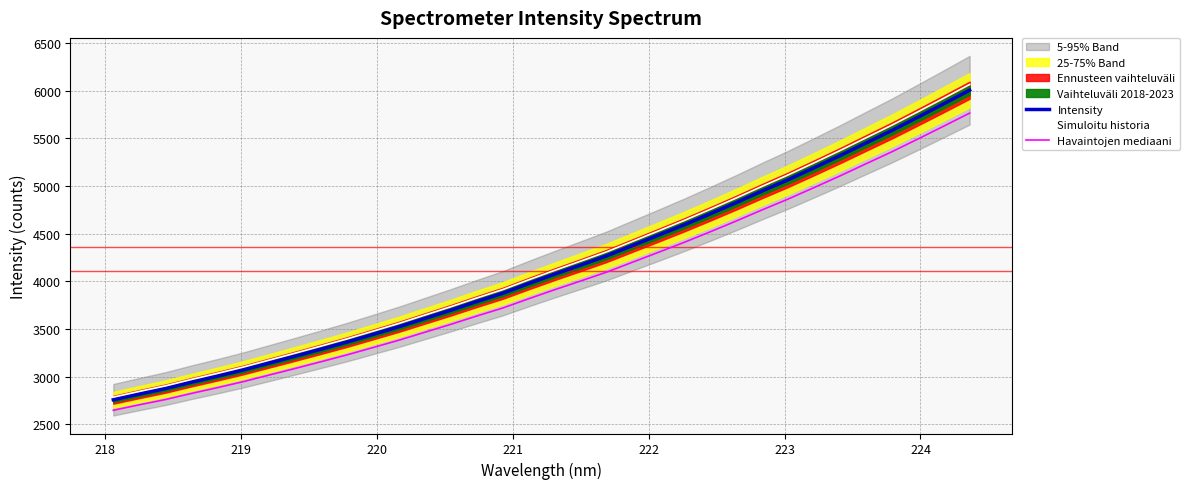

True or false: Havaintojen mediaani and Intensity intersect in this chart.

False